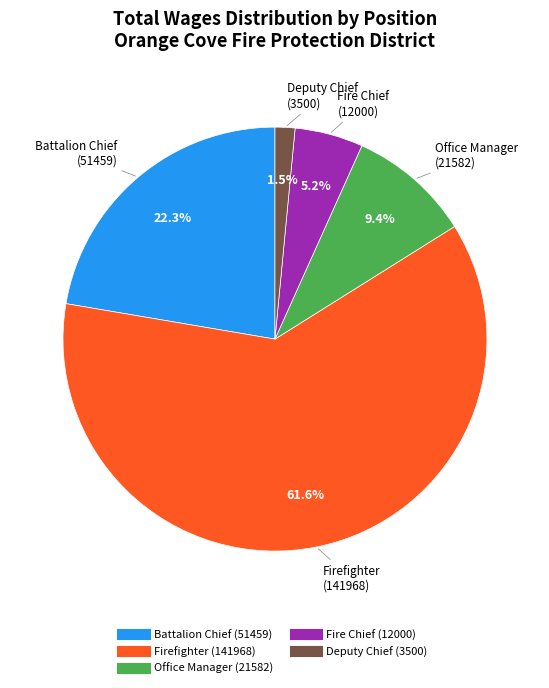

Is there any slice that represents more than half of the pie?

Yes